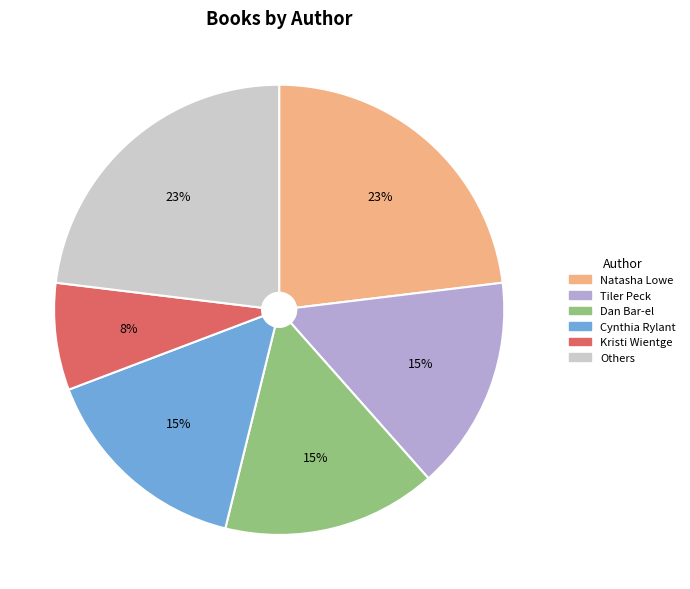

Is there any slice that represents more than half of the pie?

No